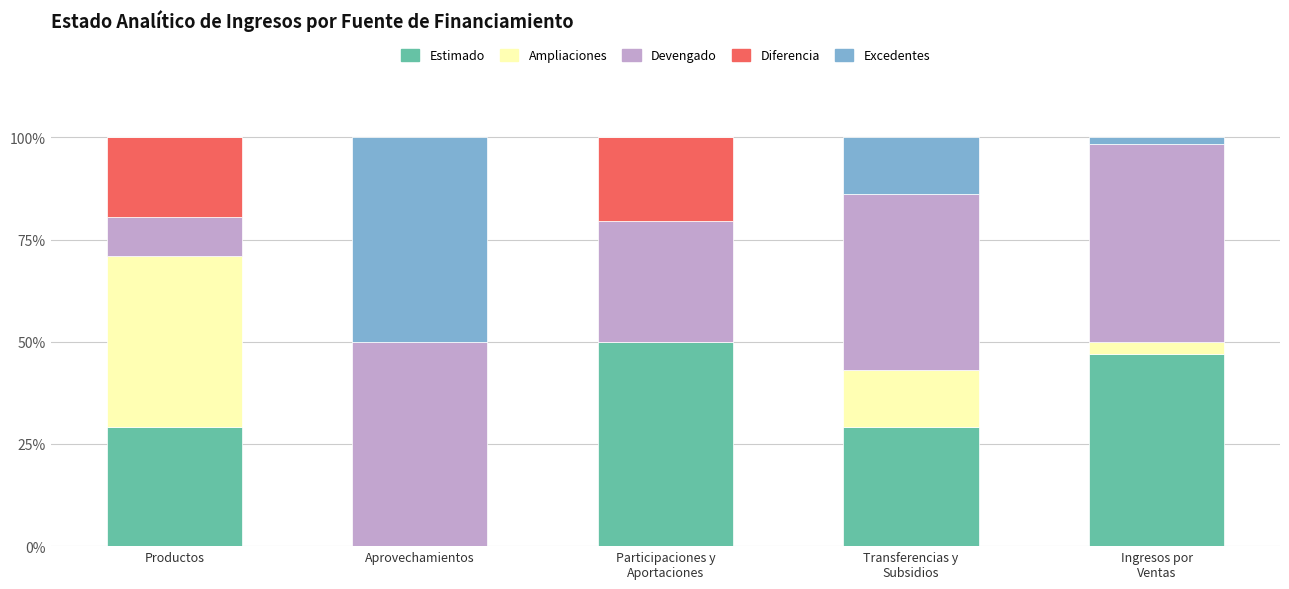

The Estimado series shows 19.4 at Productos. True or false?

False